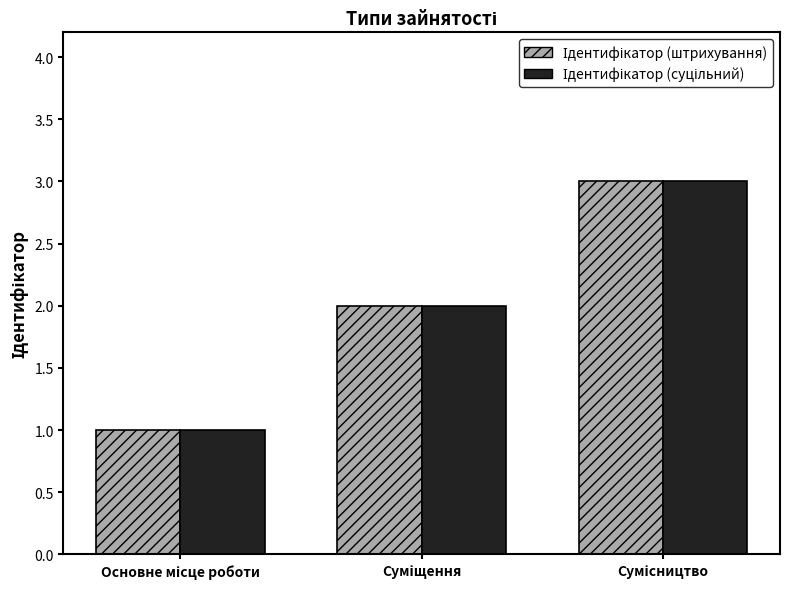

What is the maximum value shown in the chart?

3